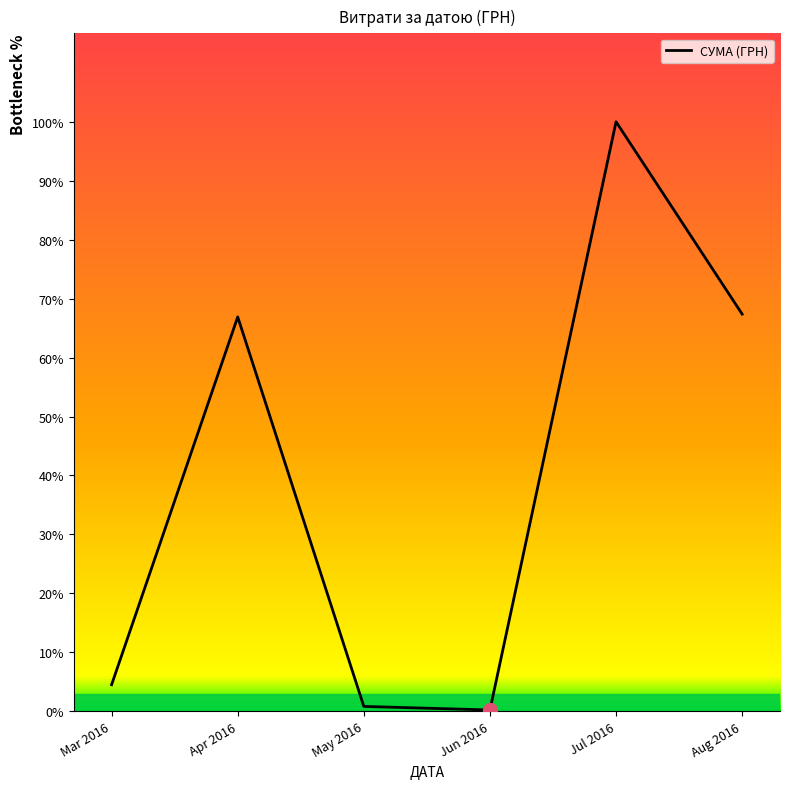

List the labels in order of value, smallest first.

Jun 2016, May 2016, Mar 2016, Apr 2016, Aug 2016, Jul 2016